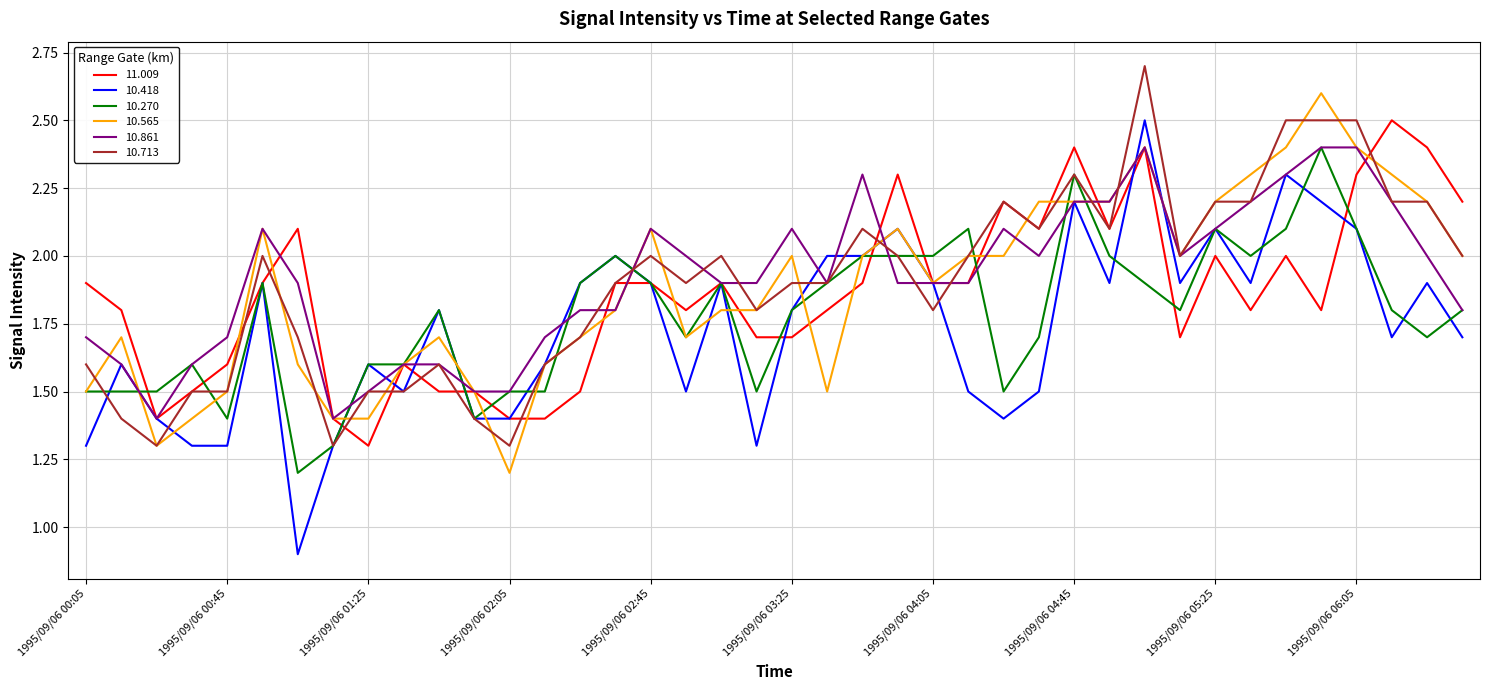

What is the average value of the 10.565 series?

1.9